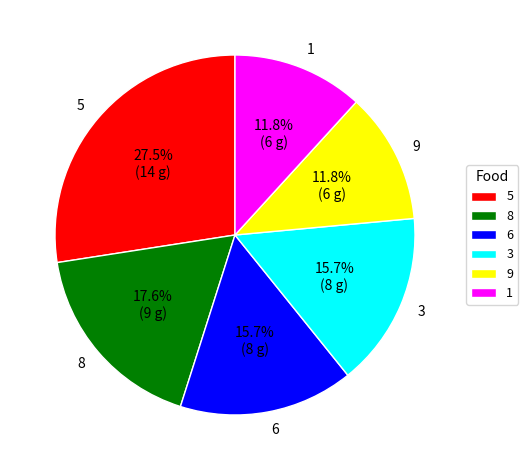

Is there any slice that represents more than half of the pie?

No